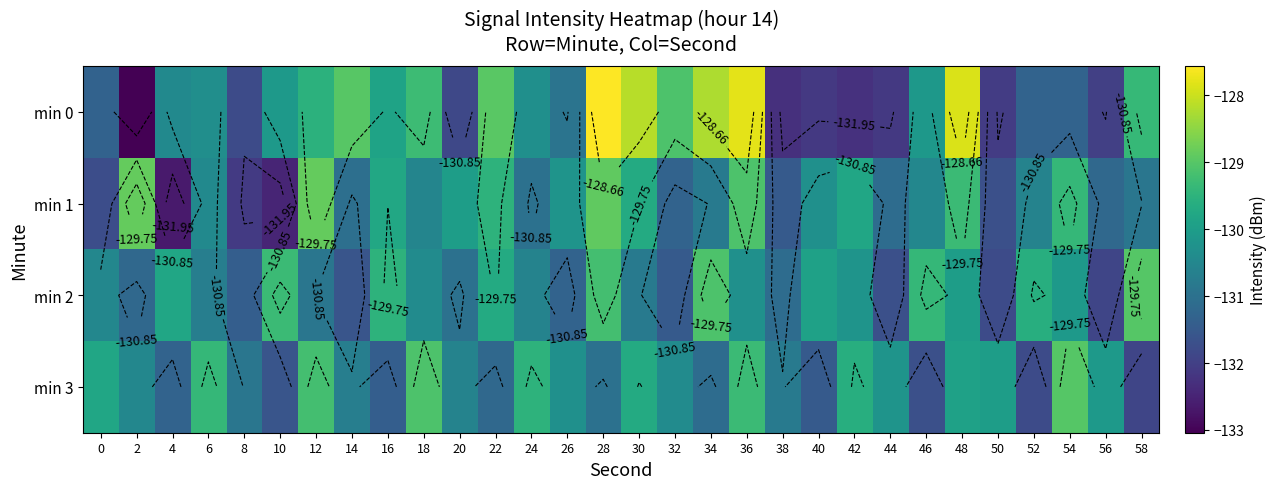

What is the sum of the min 1 values at 20 and 30?

-259.7